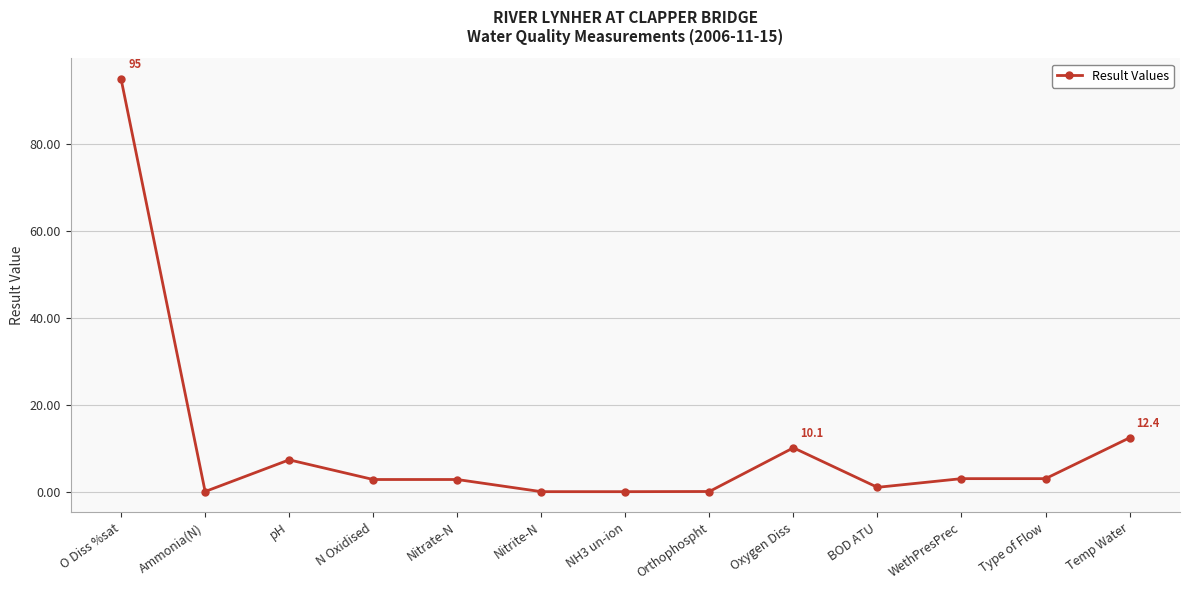

The chart shows a value of 0.0 at Ammonia(N). True or false?

True